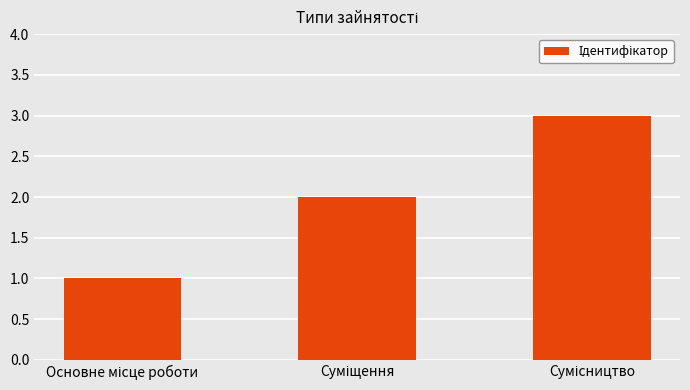

What is the sum of all values?

6